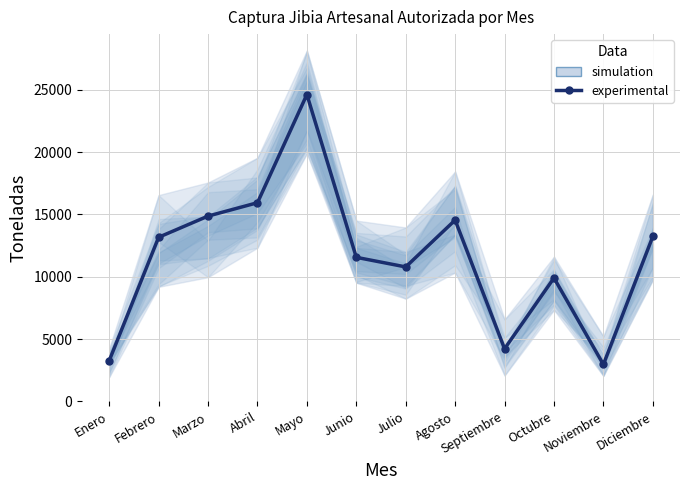

What is the difference between the values at Noviembre and Diciembre?

10266.8